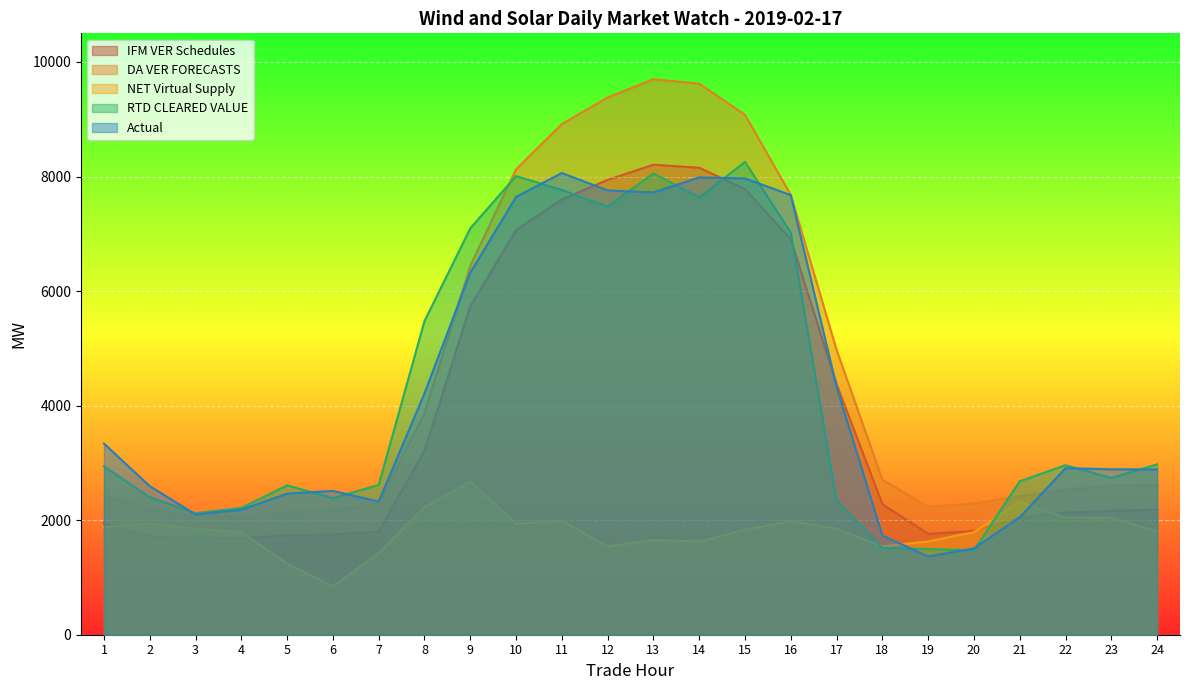

The value of IFM VER Schedules at 8 is 3209.8. True or false?

True